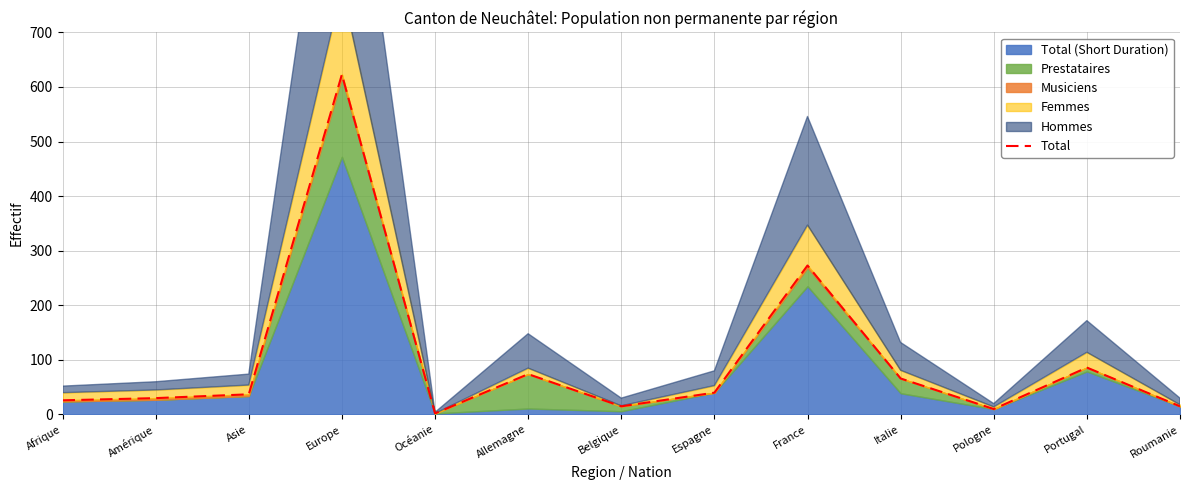

True or false: the data shows 115 at Italie.

False